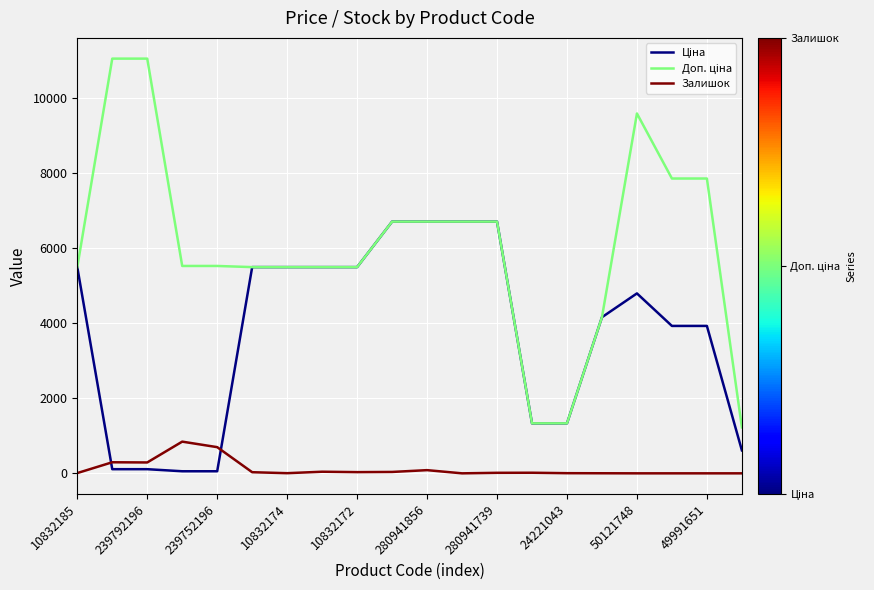

What is the difference between the maximum and minimum values in the Залишок series?

845.0